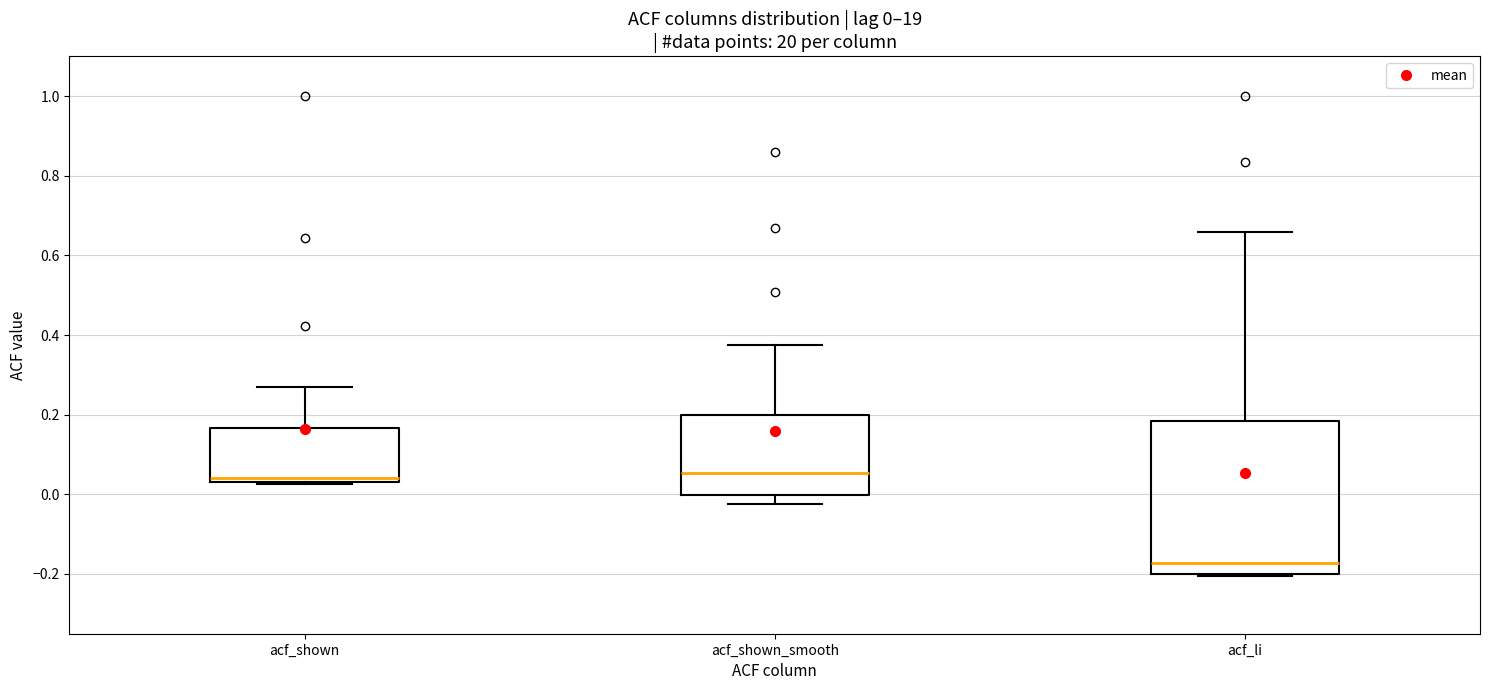

Comparing the boxes themselves (not the whiskers), which one is the tallest?

acf_li